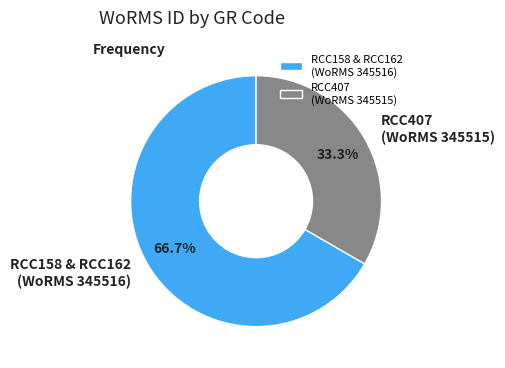

Between RCC158 & RCC162 (WoRMS 345516) and RCC407 (WoRMS 345515), which is larger?

RCC158 & RCC162 (WoRMS 345516)